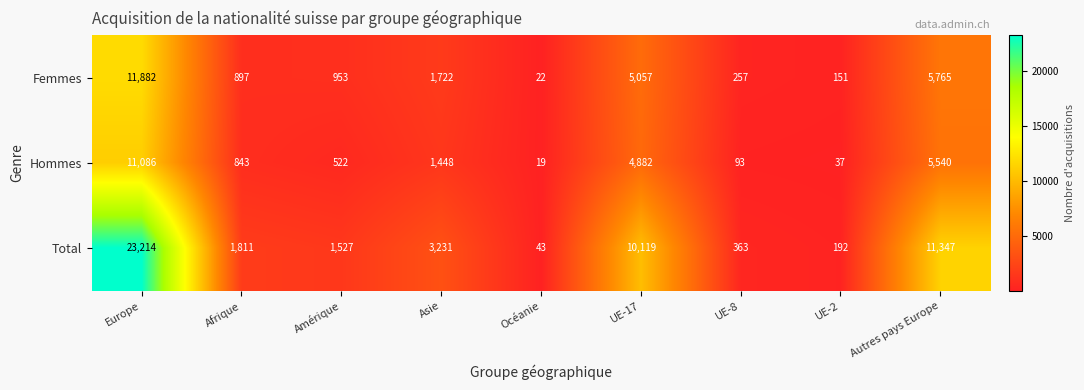

Which category has the lowest value across all series?

Océanie